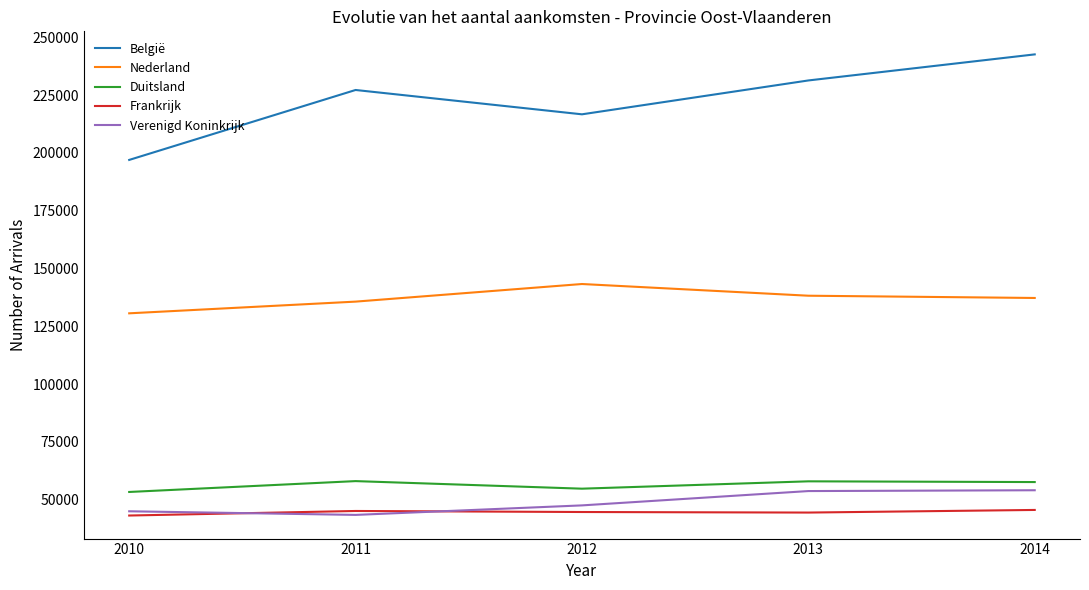

What is the greatest value displayed?

242568